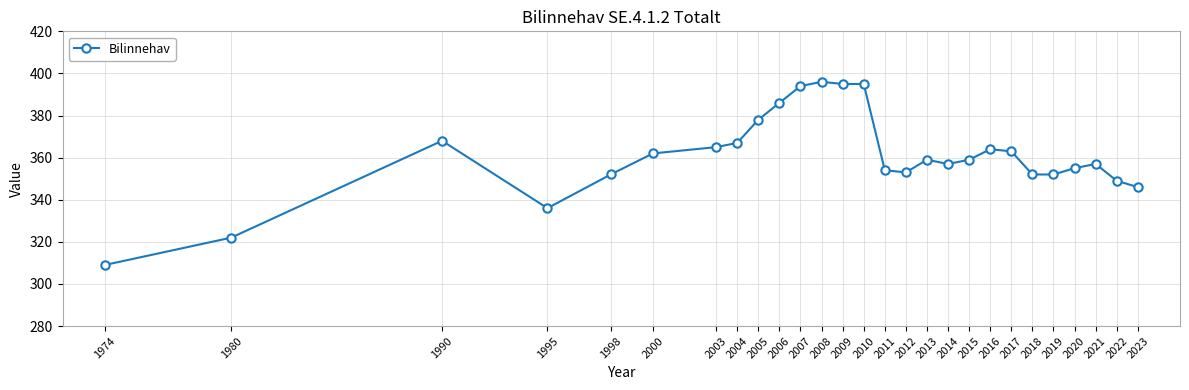

What is the sum of the values at 2023 and 2012?

699